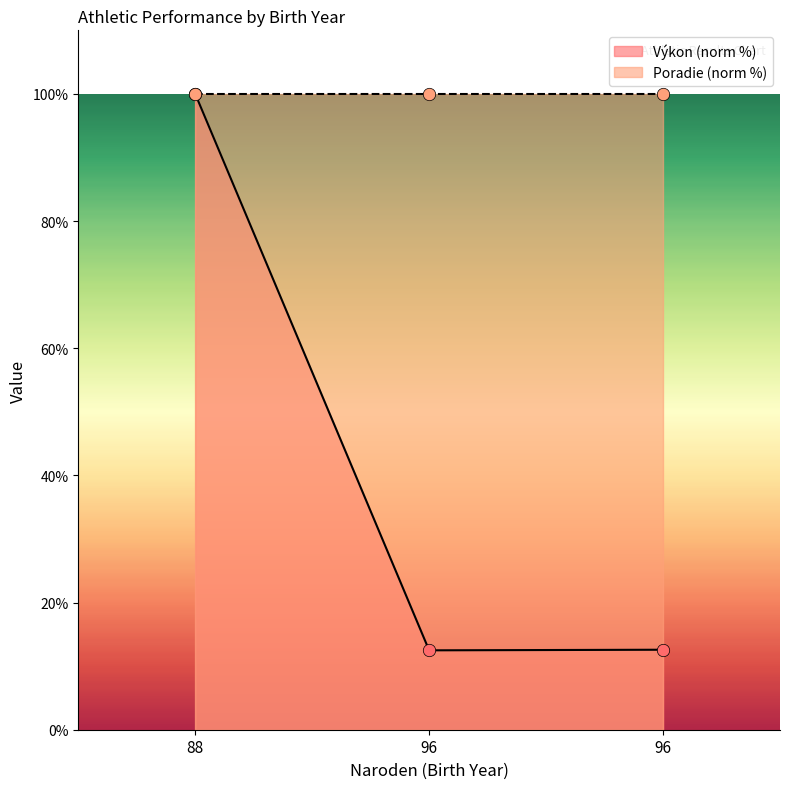

Which has a higher value, 88 or 96?

88